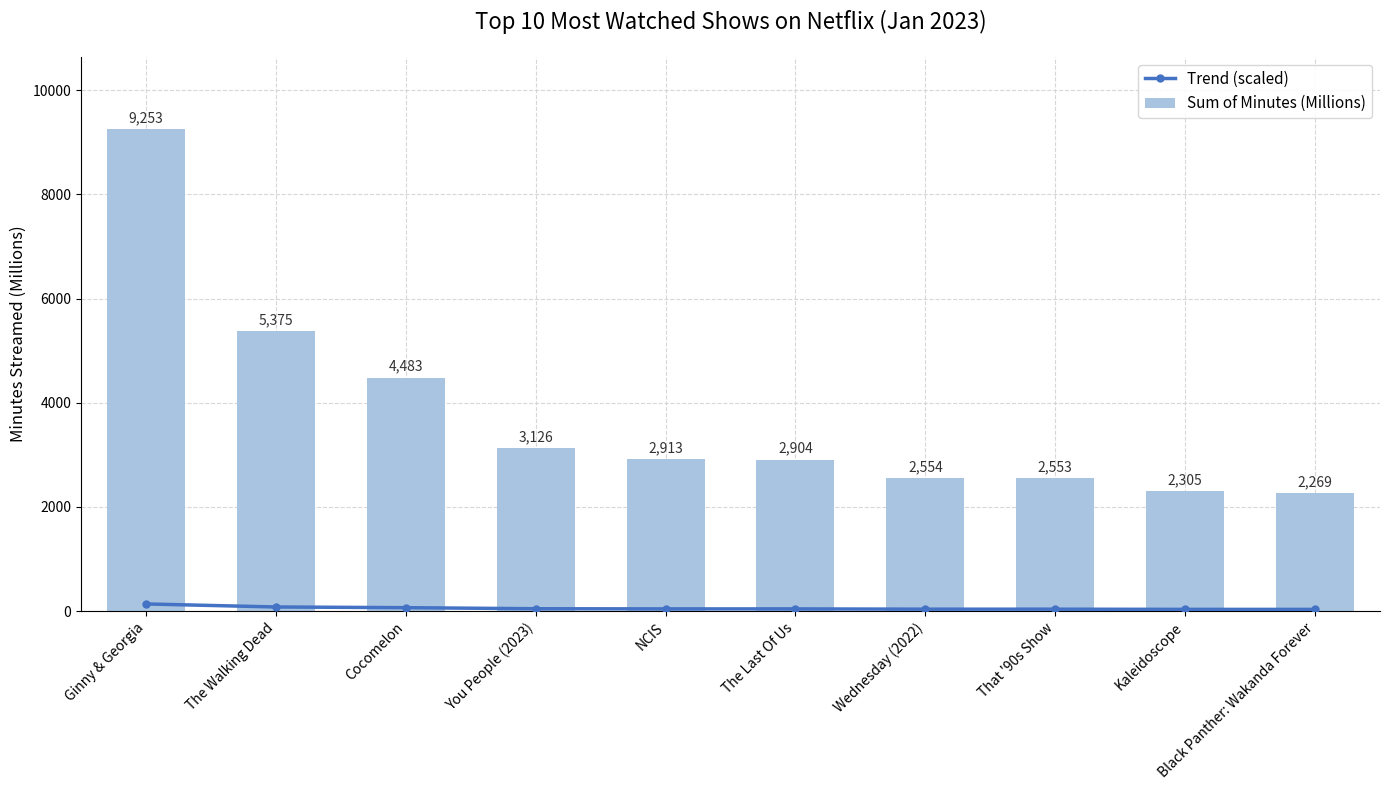

Rank the series by their average value, from highest to lowest.

Sum of Minutes (Millions), Trend (scaled)